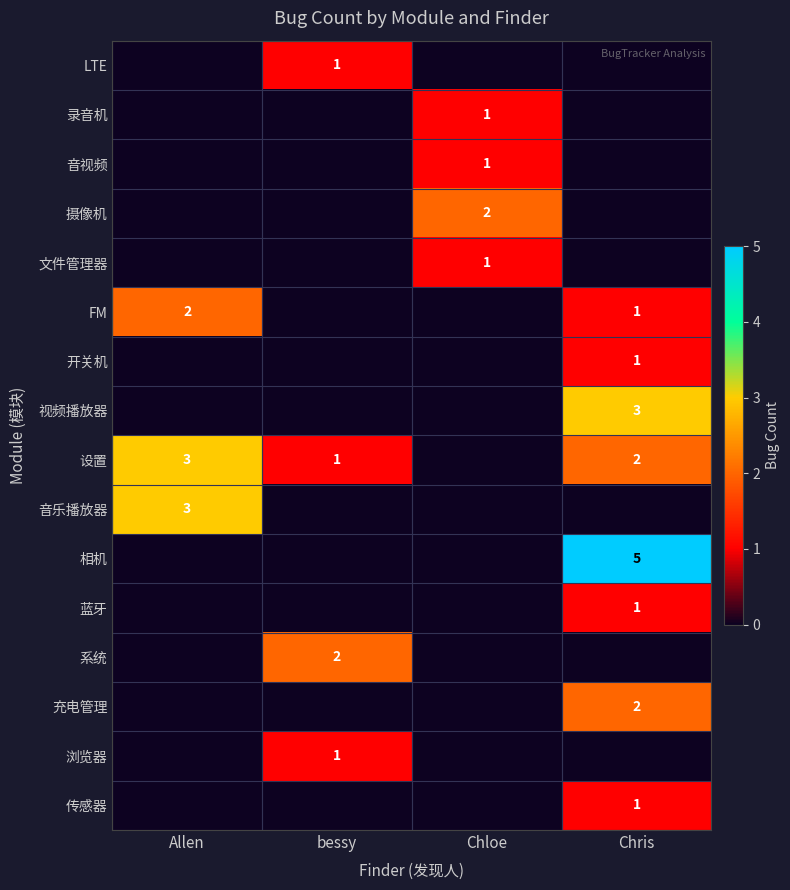

True or false: FM has a value of 1 at Chris.

True